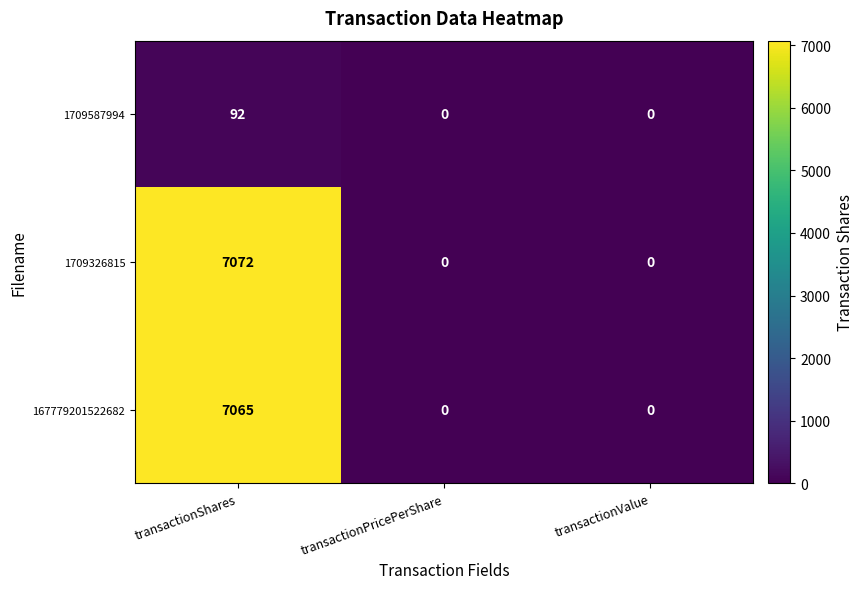

True or false: 1709587994 has a value of 92 at transactionShares.

True